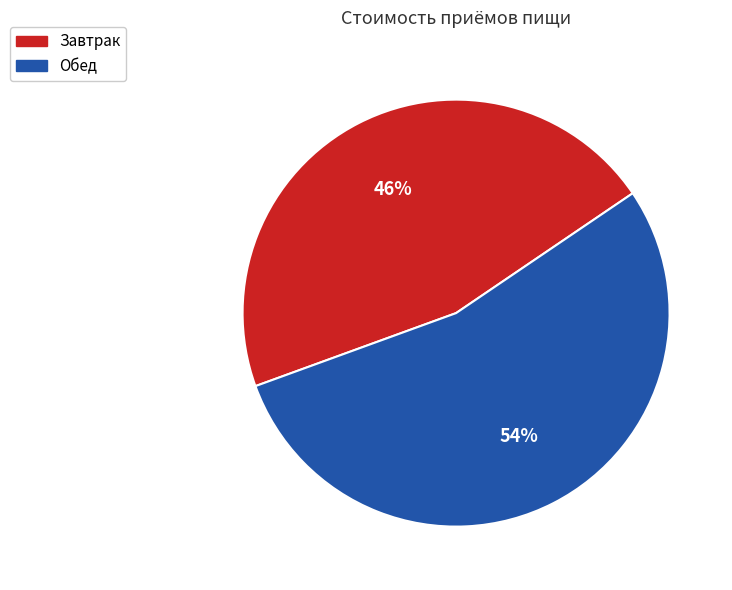

Which has a higher value, Обед or Завтрак?

Обед